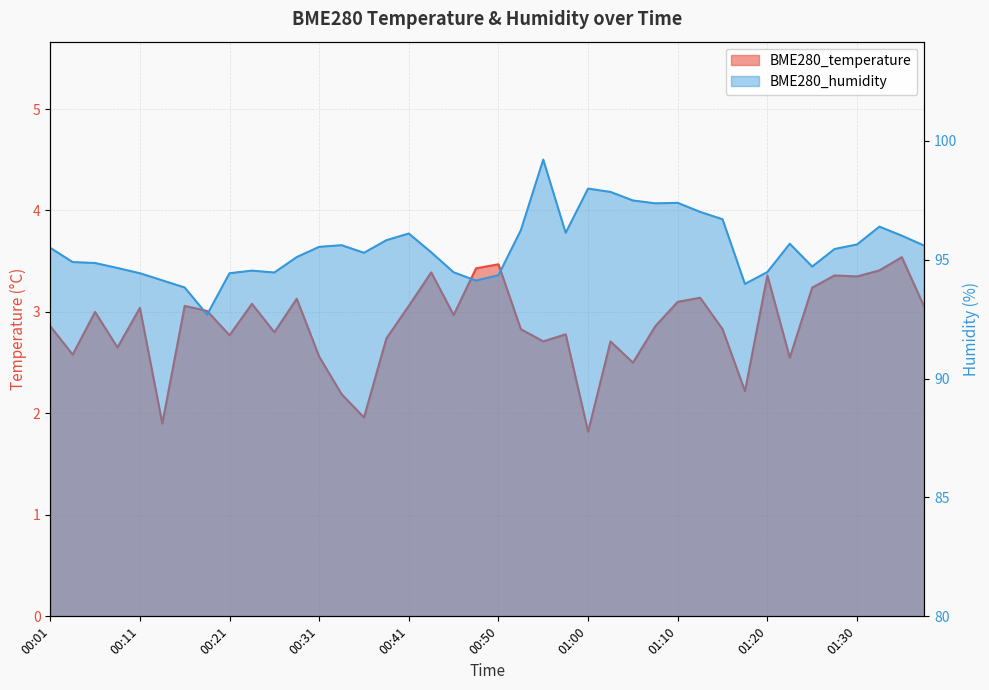

What is the average value of the BME280_temperature series?

2.9